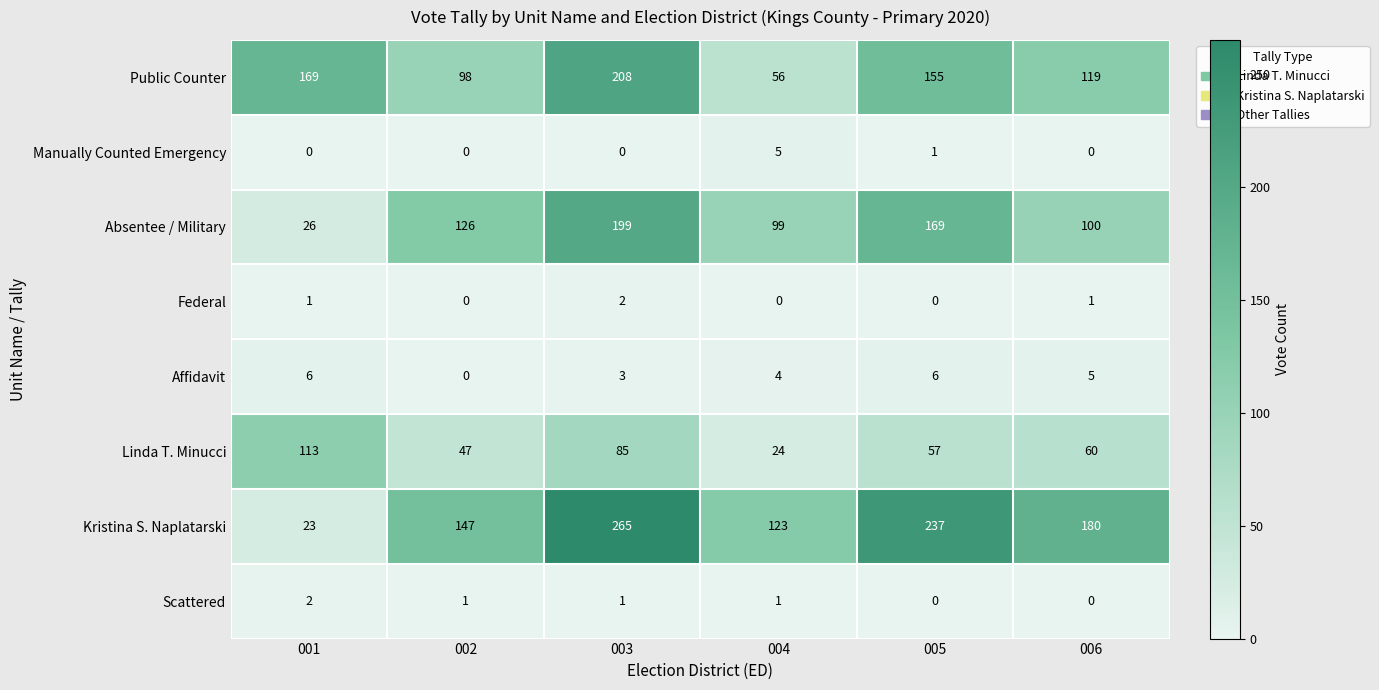

The Federal series shows 1 at 006. True or false?

True